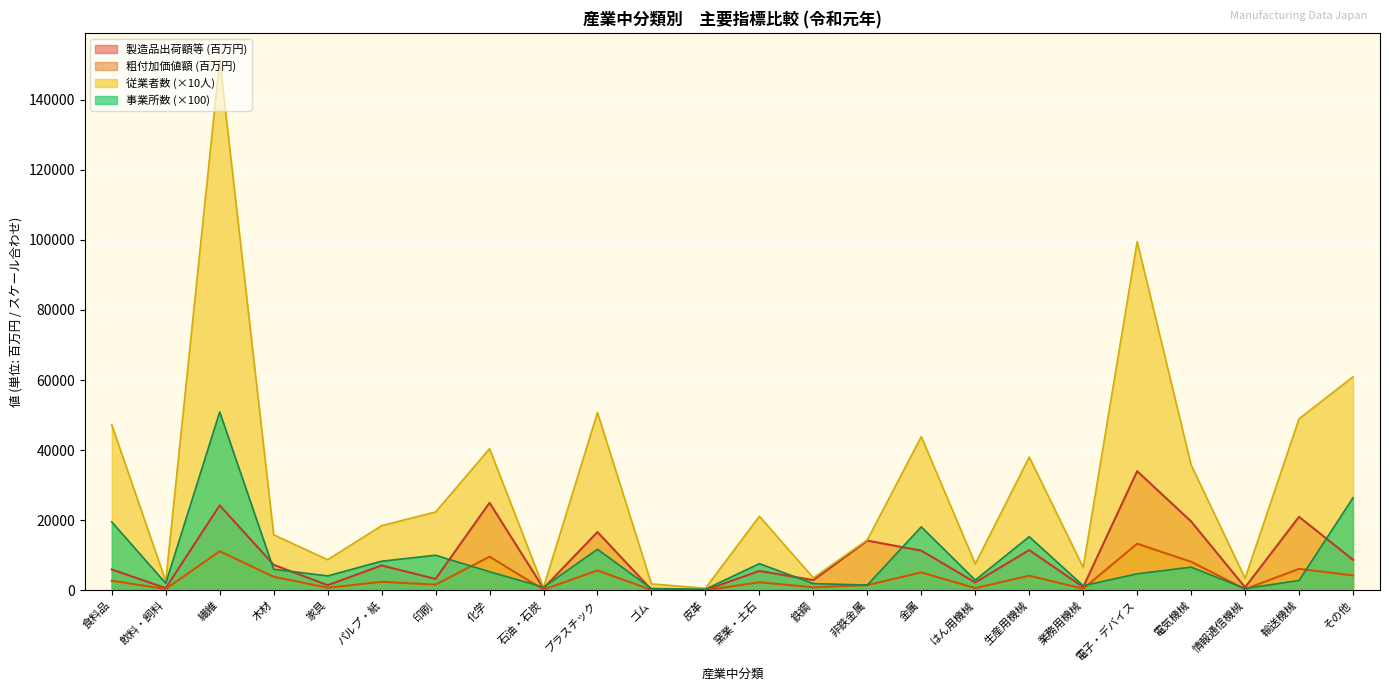

Reading right to left, list all the values displayed in this chart.

事業所数: 26400.0	2800.0	500.0	6600.0	4700.0	1300.0	15300.0	2900.0	18100.0	1500.0	1900.0	7600.0	300.0	500.0	11700.0	900.0	5300.0	10000.0	8300.0	4100.0	6000.0	50900.0	2000.0	19500.0
従業者数: 60920.0	48950.0	3420.0	35760.0	99510.0	6520.0	38000.0	7530.0	43840.0	14380.0	3550.0	21120.0	570.0	1820.0	50730.0	810.0	40400.0	22350.0	18450.0	8720.0	15840.0	151370.0	2590.0	47220.0
製造品出荷額等: 8703.3	20965.1	841.0	19652.1	33996.9	921.8	11468.3	2228.3	11316.4	14170.7	2909.9	5517.2	50.2	198.8	16622.0	577.6	24967.1	3237.3	7083.2	1448.5	7278.1	24222.9	629.0	5938.6
粗付加価値額: 4232.7	6113.7	321.7	8145.8	13284.7	447.8	4161.0	617.0	5098.3	1475.8	838.8	2284.8	15.3	109.9	5659.9	185.7	9593.0	1620.5	2408.8	727.0	3866.7	11133.9	371.3	2729.4